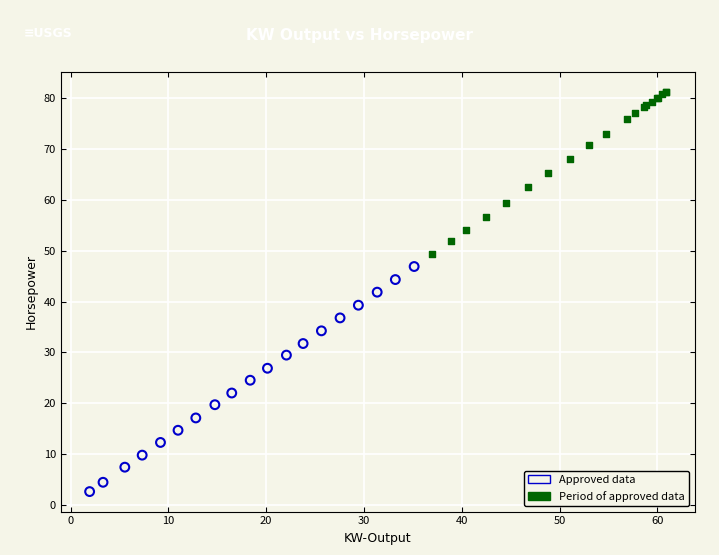

Which series contains the lowest Y value?

Approved data